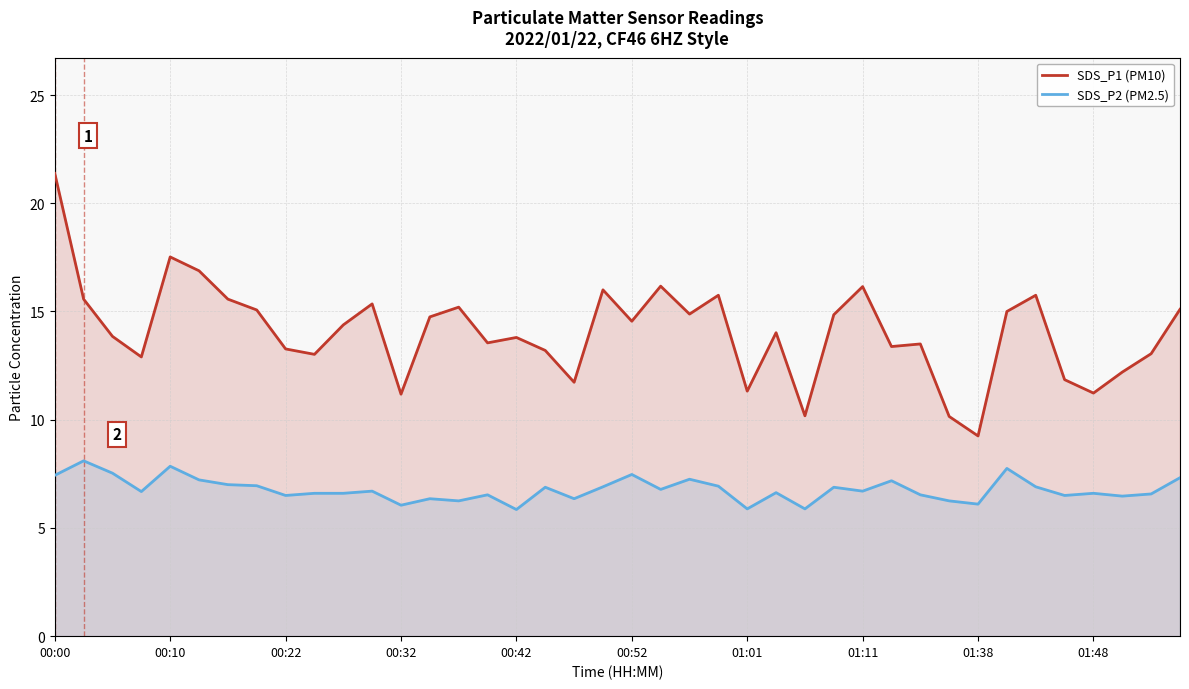

Does the chart have visible grid lines?

Yes